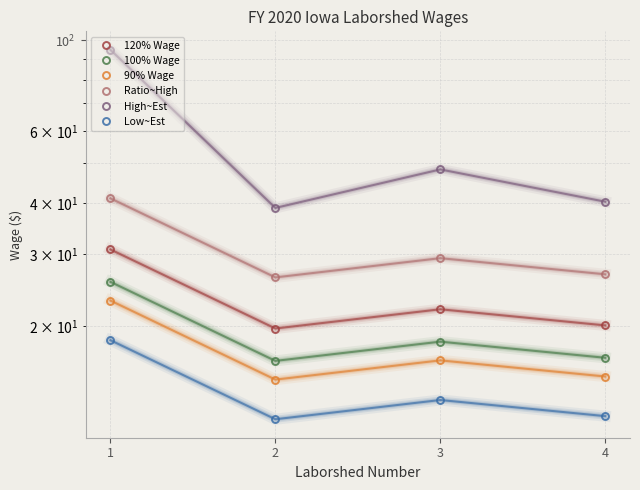

Which series has the largest range (max minus min)?

High~Est